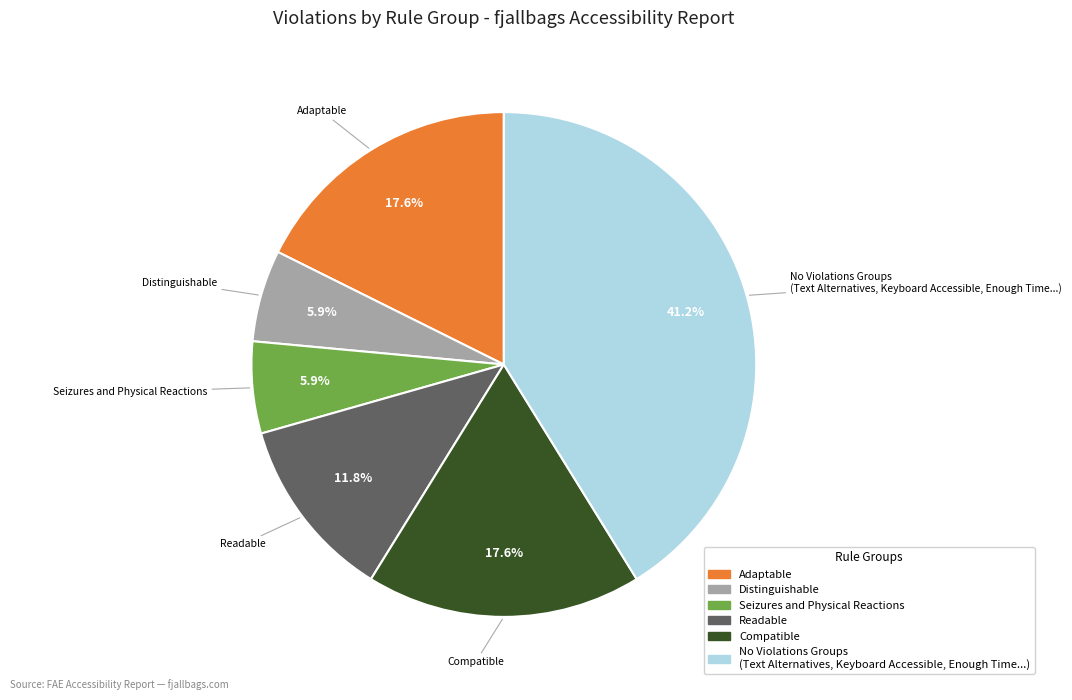

How many segments does this pie chart have?

6